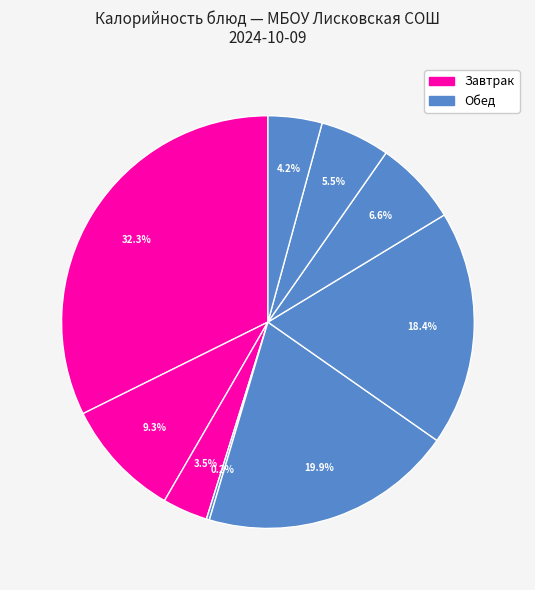

Which slice is the largest?

Омлет натуральный
с маслом сливочным